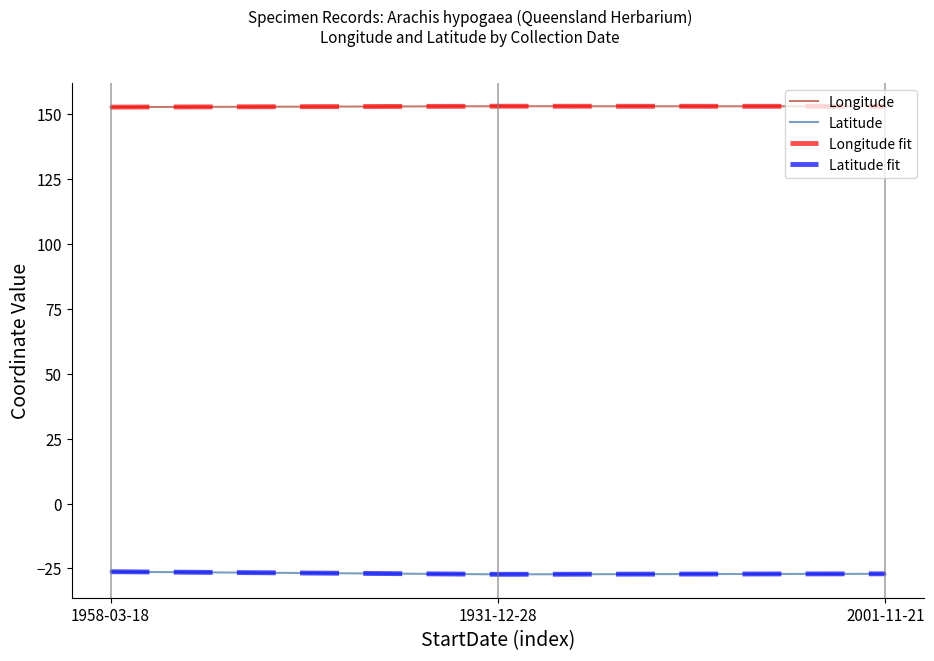

Does the chart display data point markers on the line(s)?

No